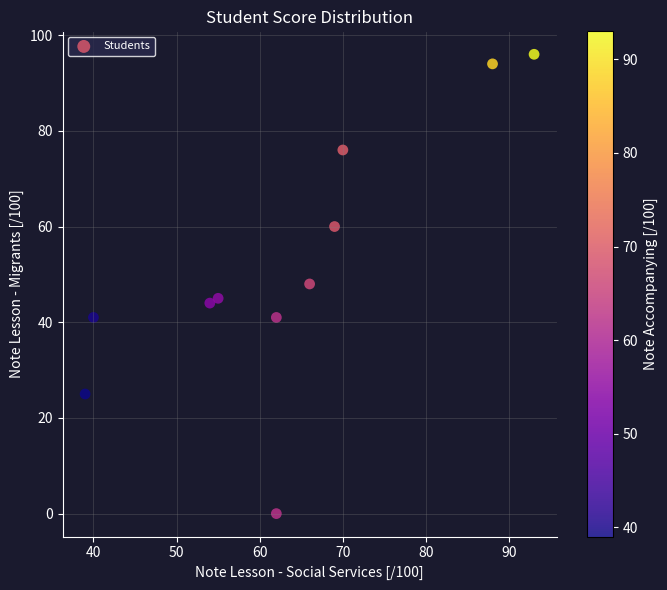

What is the average X value?

63